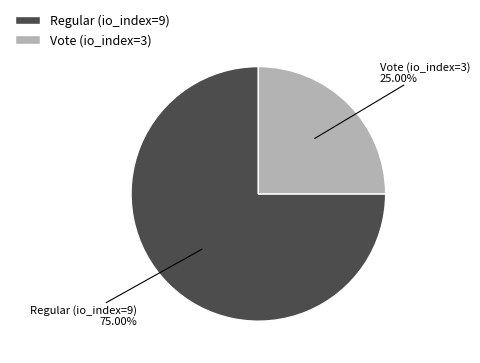

Rank the categories by value from highest to lowest.

Regular (io_index=9), Vote (io_index=3)